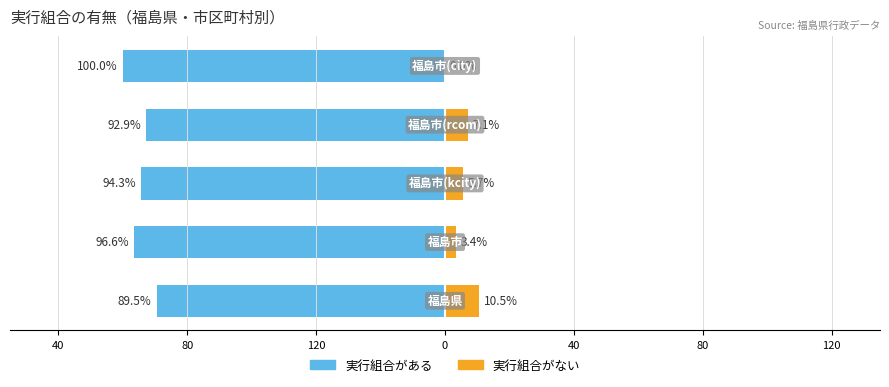

How many bars are there in each group?

2